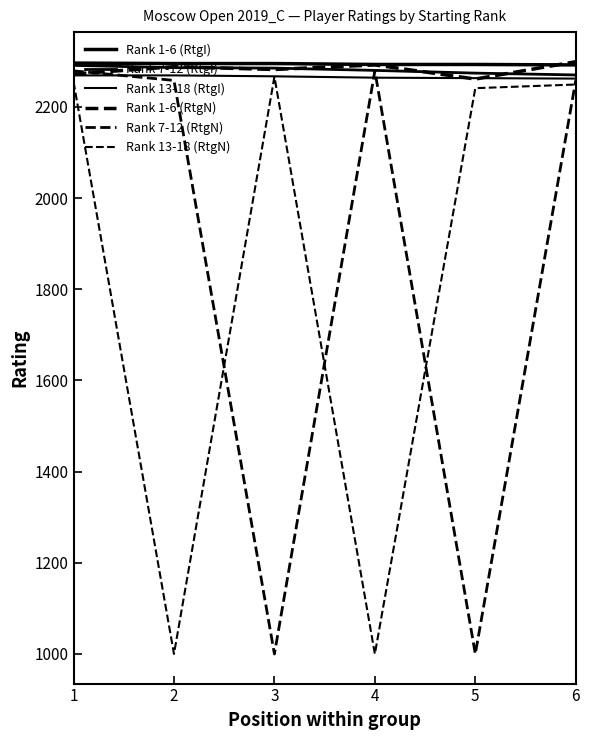

Reading left to right, extract all data points from this chart.

Rank 1-6 (RtgI): 1=2296	2=2295	3=2295	4=2293	5=2293	6=2292
Rank 7-12 (RtgI): 1=2291	2=2286	3=2285	4=2280	5=2274	6=2270
Rank 13-18 (RtgI): 1=2269	2=2269	3=2267	4=2264	5=2263	6=2262
Rank 1-6 (RtgN): 1=2272	2=2288	3=2282	4=2292	5=2261	6=2299
Rank 7-12 (RtgN): 1=2279	2=2258	3=1000	4=2279	5=1000	6=2258
Rank 13-18 (RtgN): 1=2255	2=1000	3=2266	4=1000	5=2241	6=2249